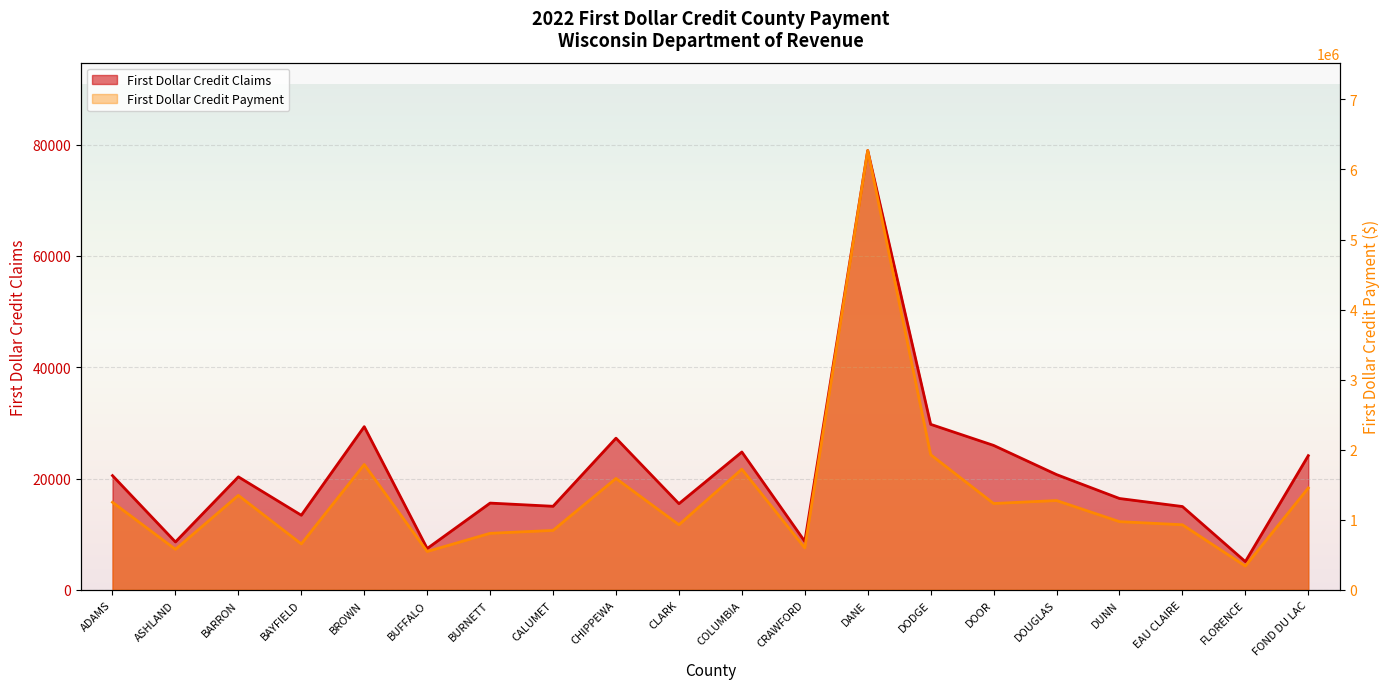

Is the value of First Dollar Credit Claims at ADAMS greater than the value of First Dollar Credit Payment at BAYFIELD?

No